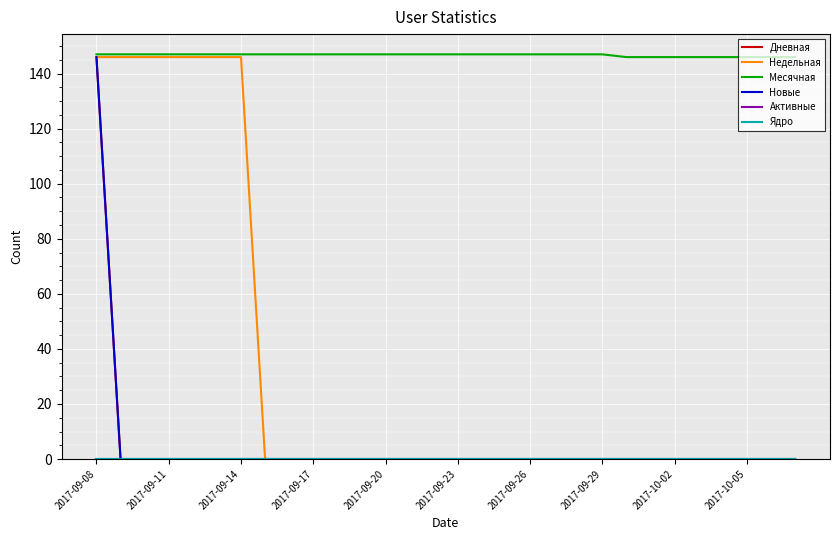

True or false: Ядро and Дневная intersect in this chart.

False